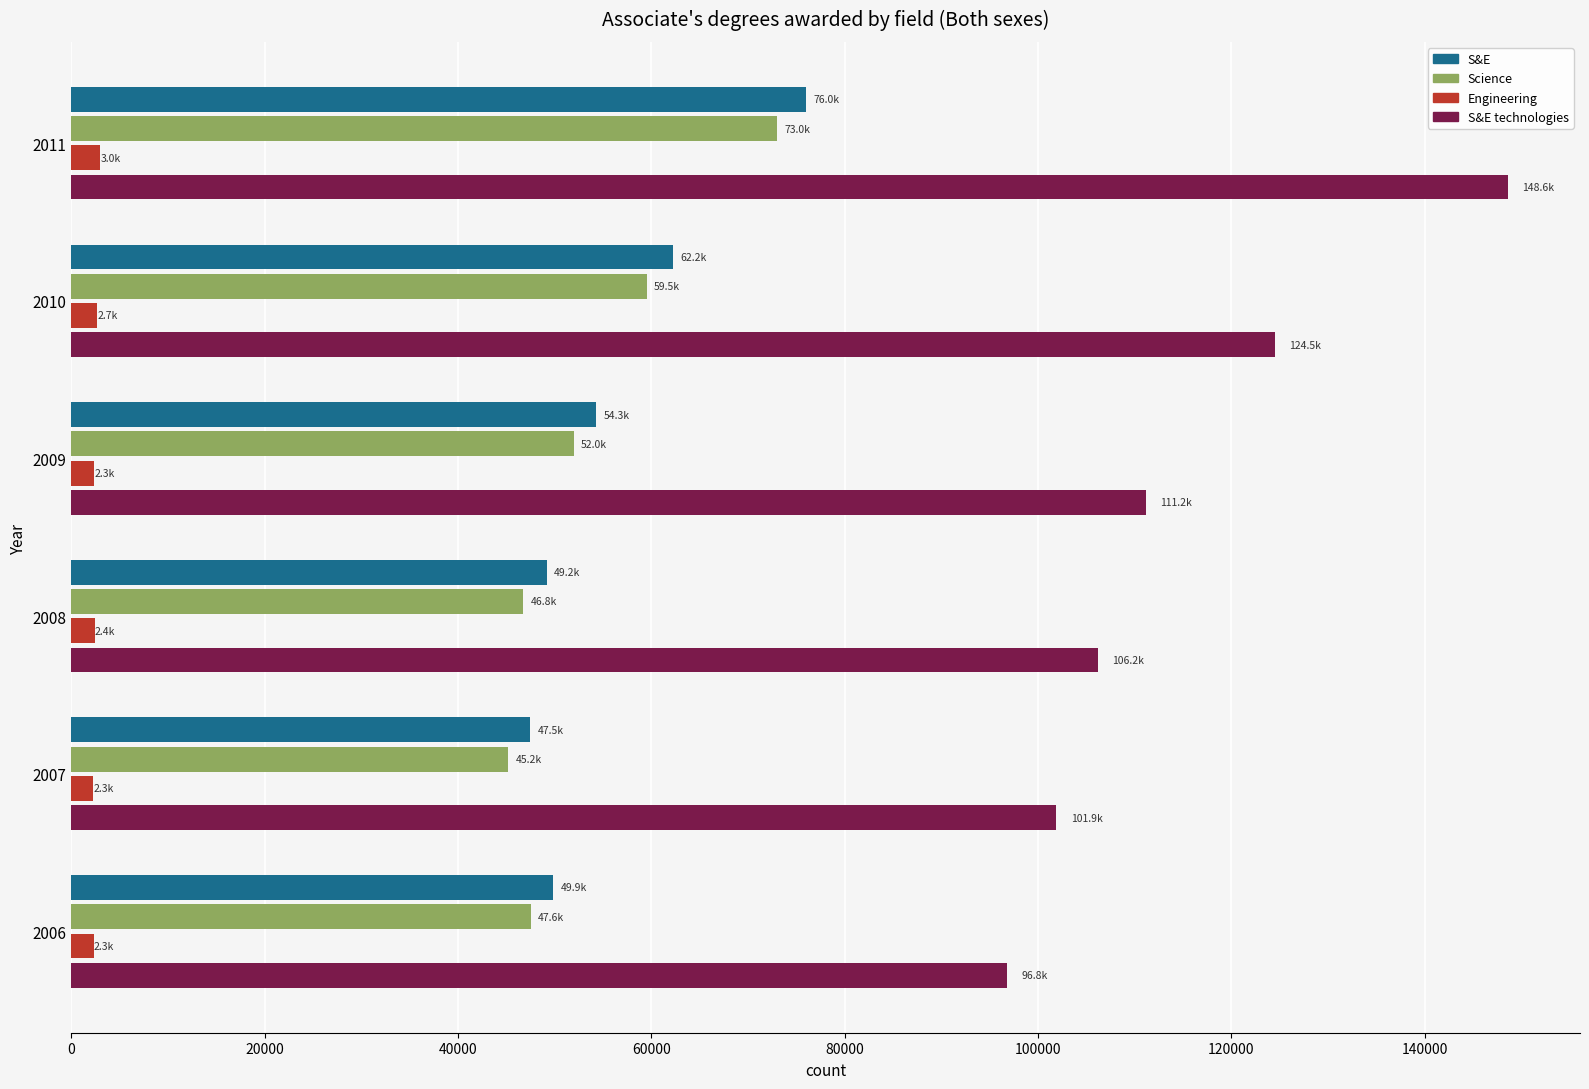

The value of S&E technologies at 2007 is 101898. True or false?

True